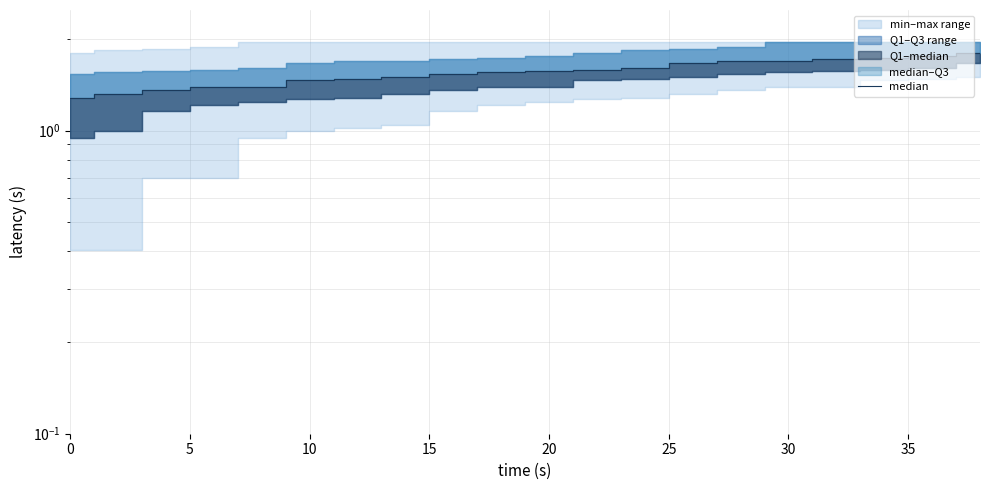

What is the minimum value shown in the chart?

1.3